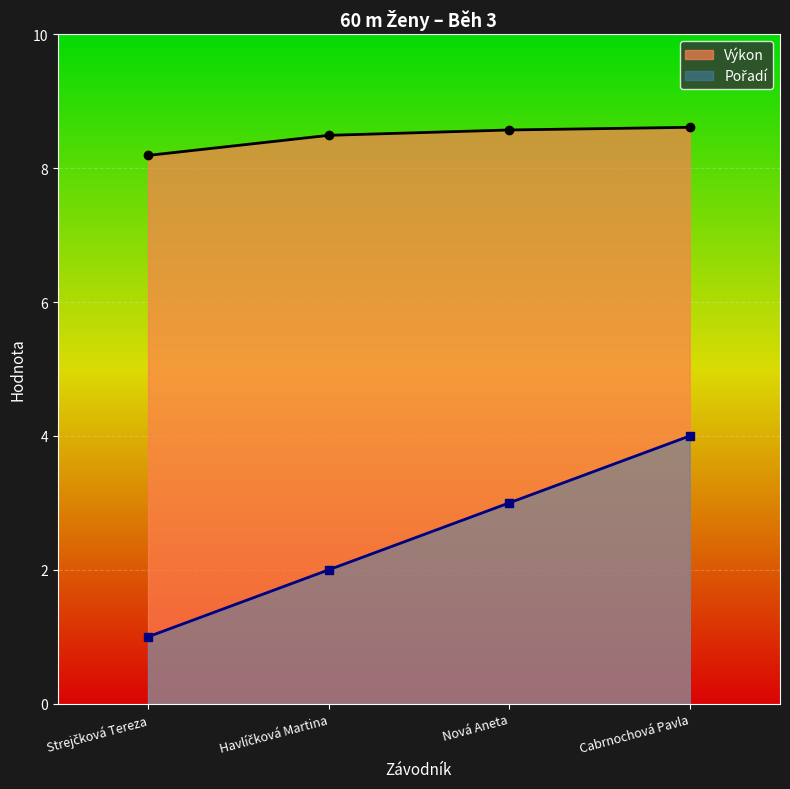

Rank the series by their maximum value, from highest to lowest.

Výkon, Pořadí